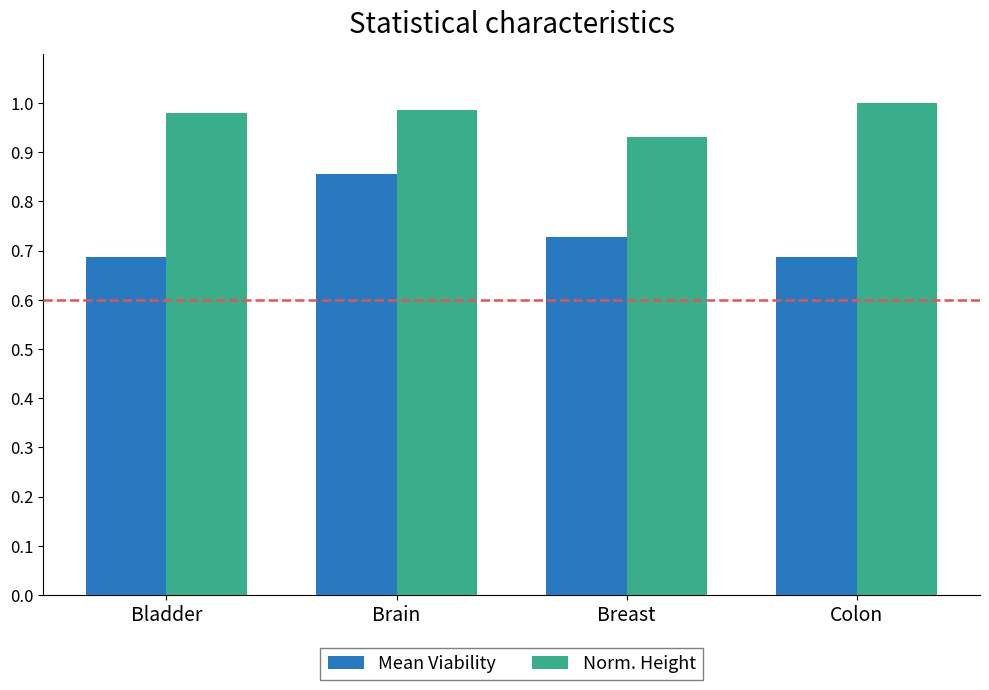

What is the sum of the Norm. Height values at Brain and Bladder?

2.0